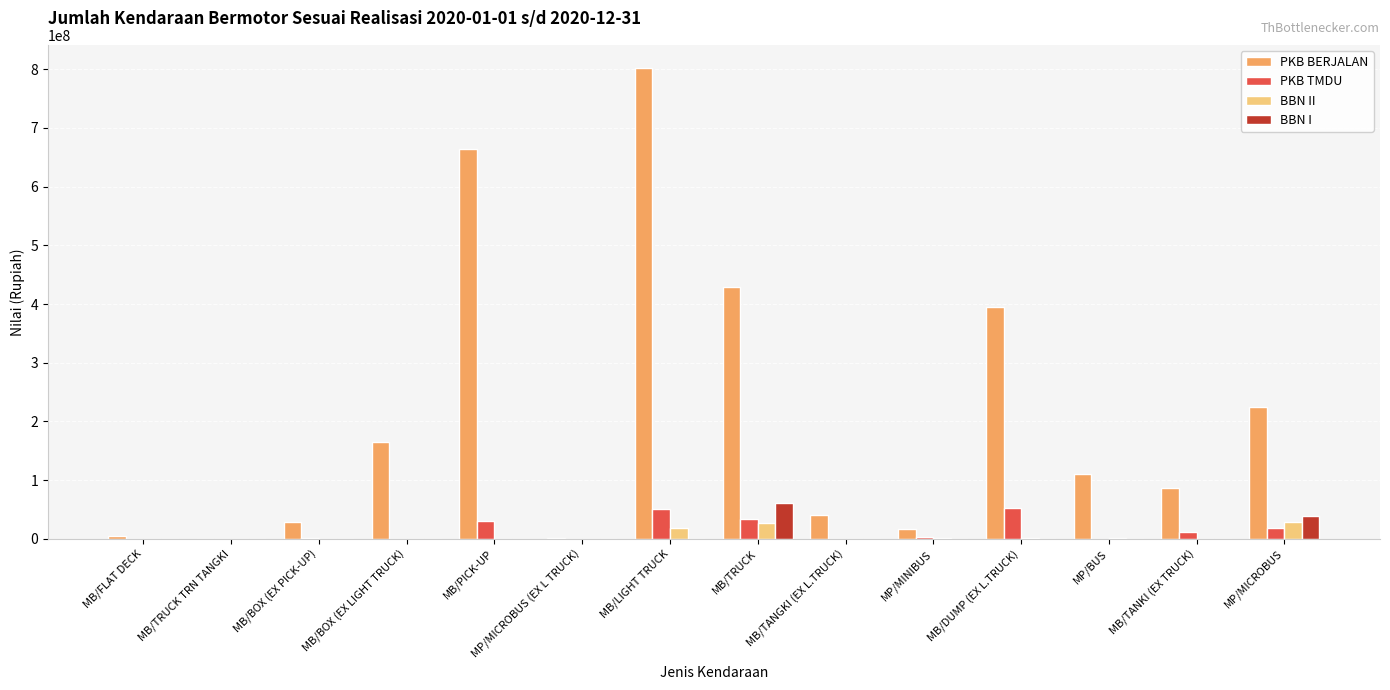

At which category is the sum across all series the highest?

MB/LIGHT TRUCK